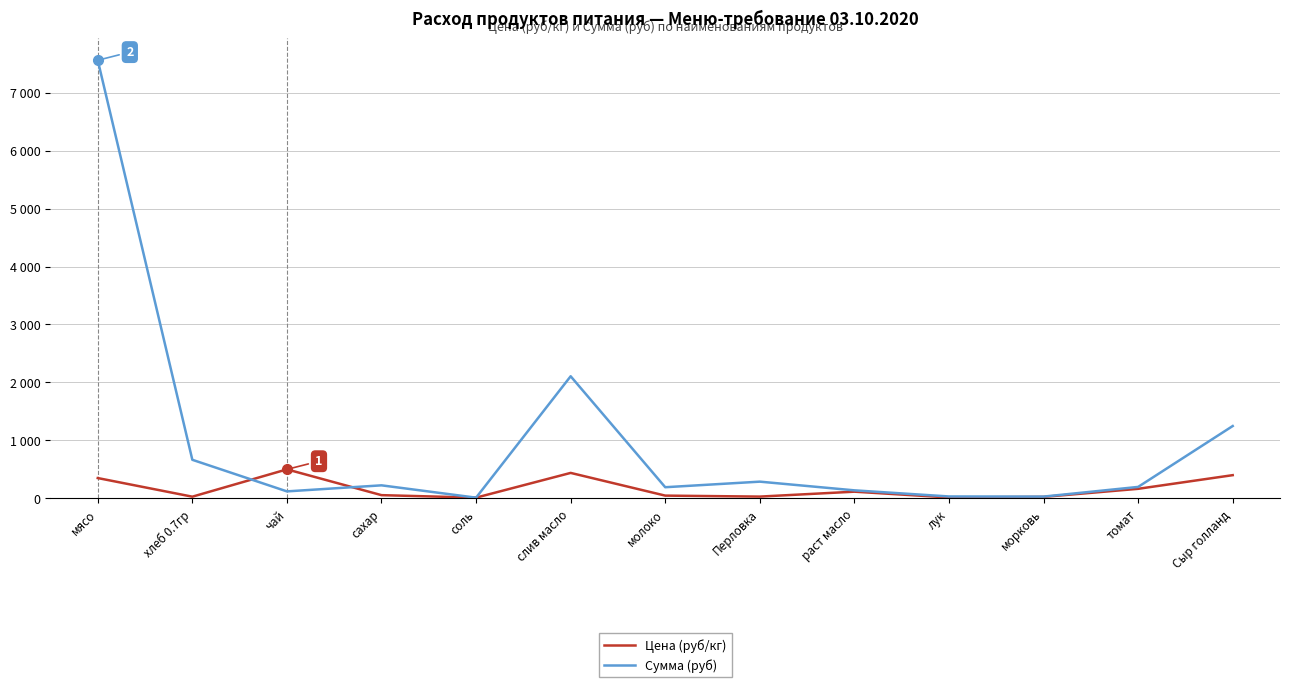

True or false: Цена (руб/кг) has more than 2 interior local peaks.

True